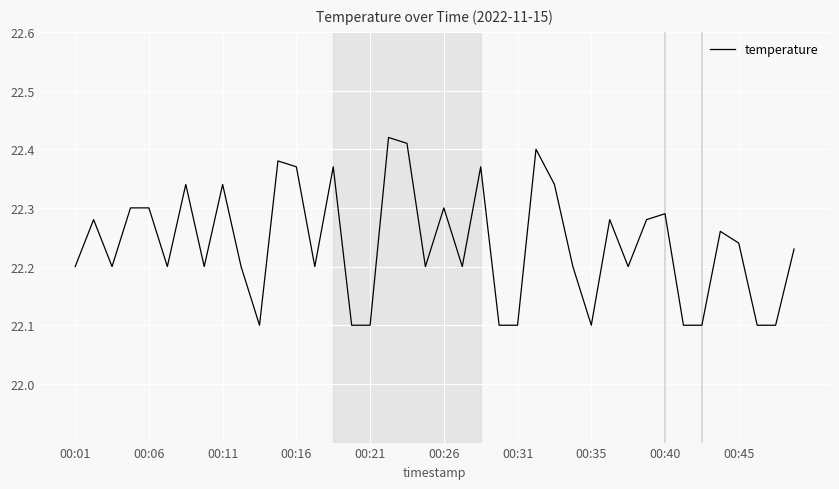

What is the difference between the maximum and minimum values?

0.3